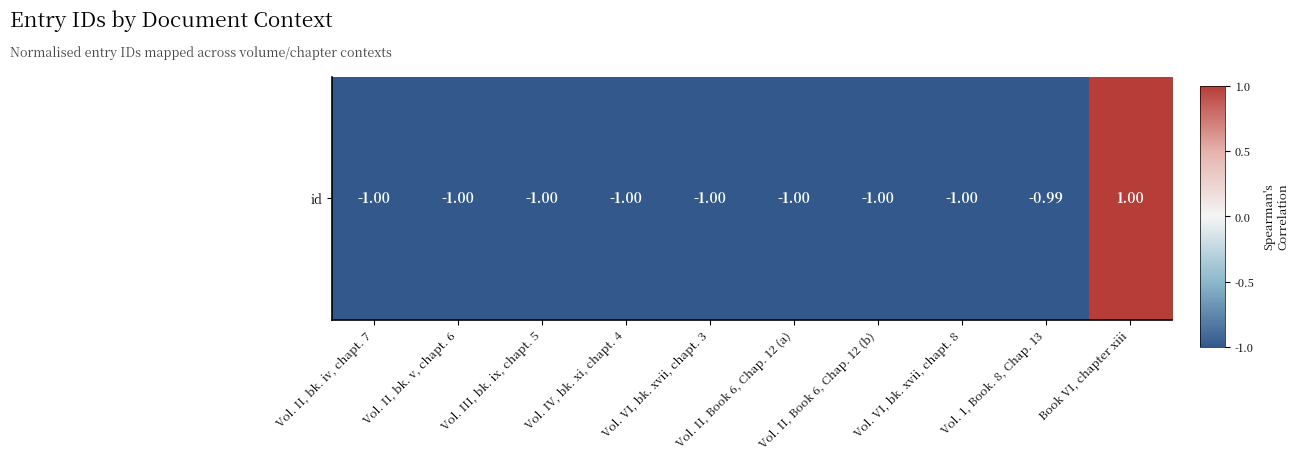

The value at Vol. II, bk. iv, chapt. 7 is -1.0. True or false?

True